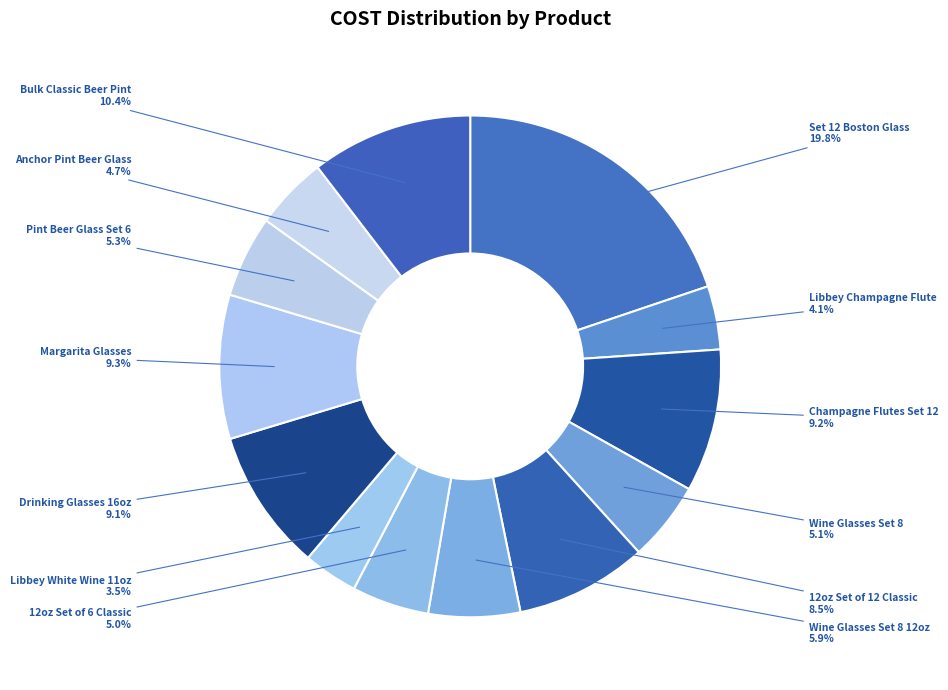

Does any single category account for the majority?

No